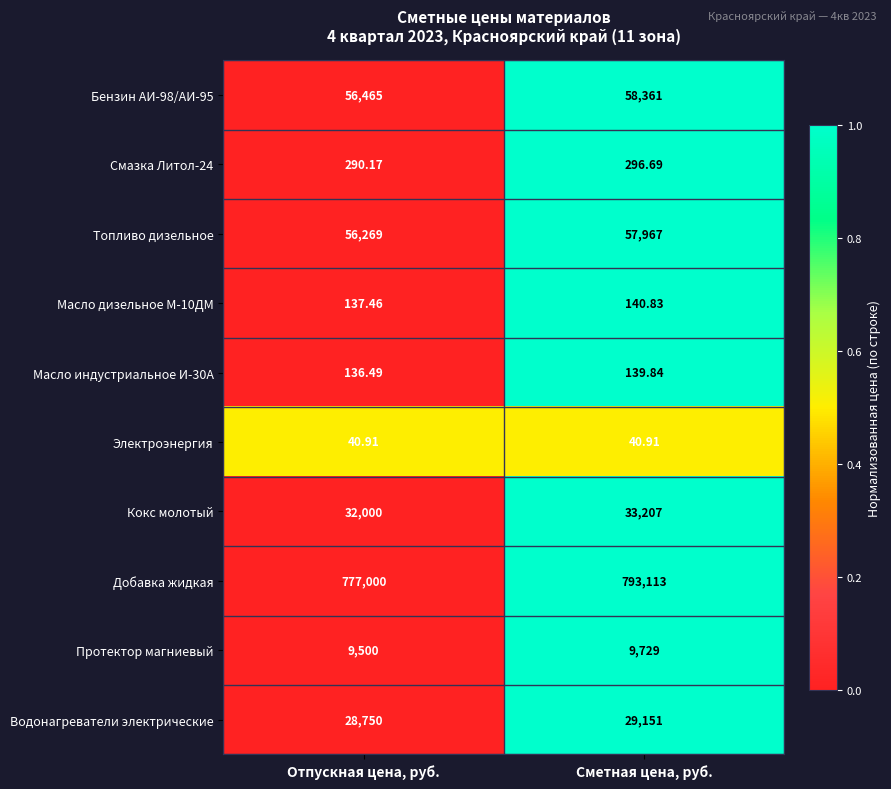

Between Отпускная цена, руб. and Сметная цена, руб., which series saw the biggest shift?

Добавка жидкая